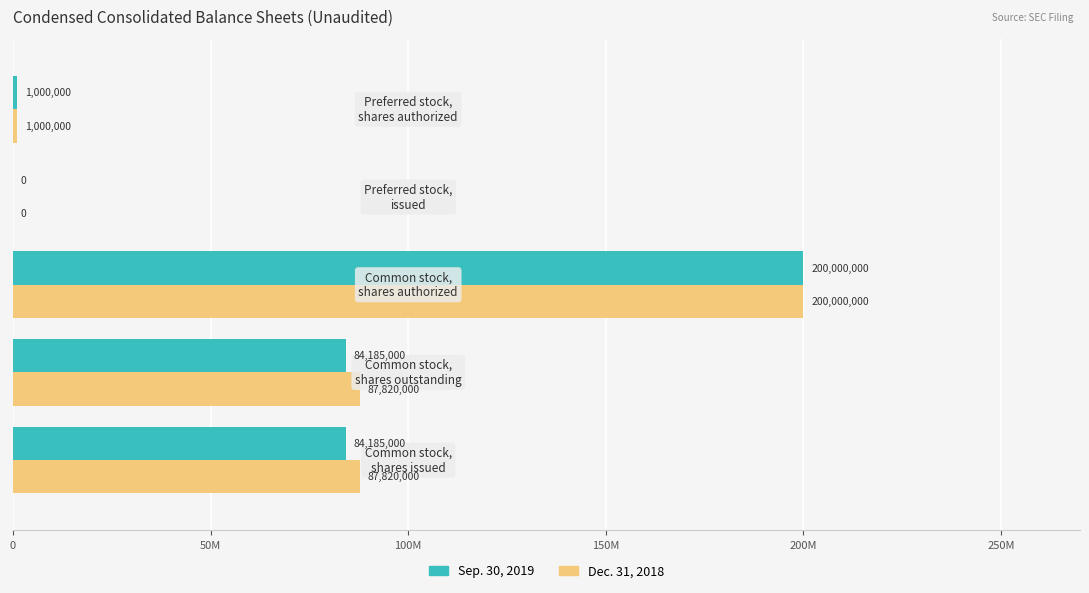

What are all the series names shown in the legend?

Sep. 30, 2019, Dec. 31, 2018